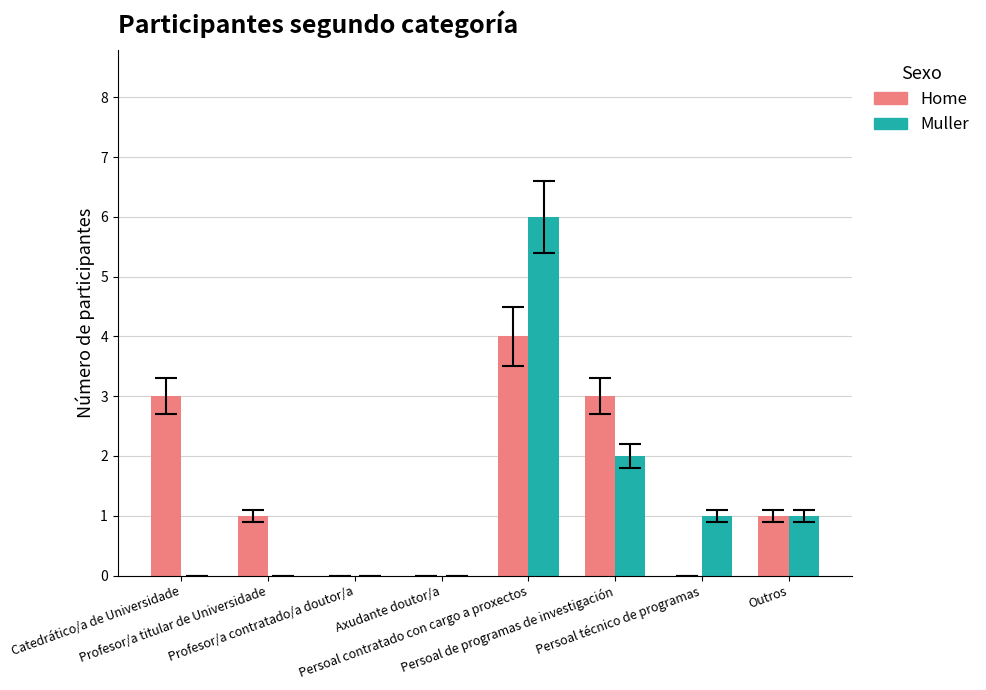

Reading left to right, what are all the values shown in this chart?

Home: Catedrático/a de Universidade=3	Profesor/a titular de Universidade=1	Profesor/a contratado/a doutor/a=0	Axudante doutor/a=0	Persoal contratado con cargo a proxectos=4	Persoal de programas de investigación=3	Persoal técnico de programas=0	Outros=1
Muller: Catedrático/a de Universidade=0	Profesor/a titular de Universidade=0	Profesor/a contratado/a doutor/a=0	Axudante doutor/a=0	Persoal contratado con cargo a proxectos=6	Persoal de programas de investigación=2	Persoal técnico de programas=1	Outros=1